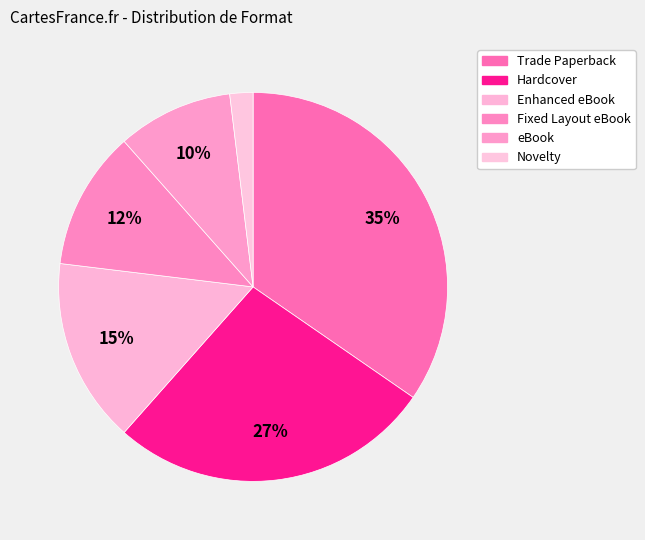

How many segments does this pie chart have?

6